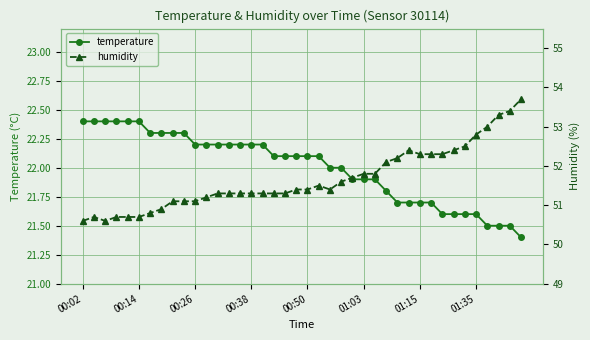

What is the value of the temperature point at the 12th from the left?

22.2